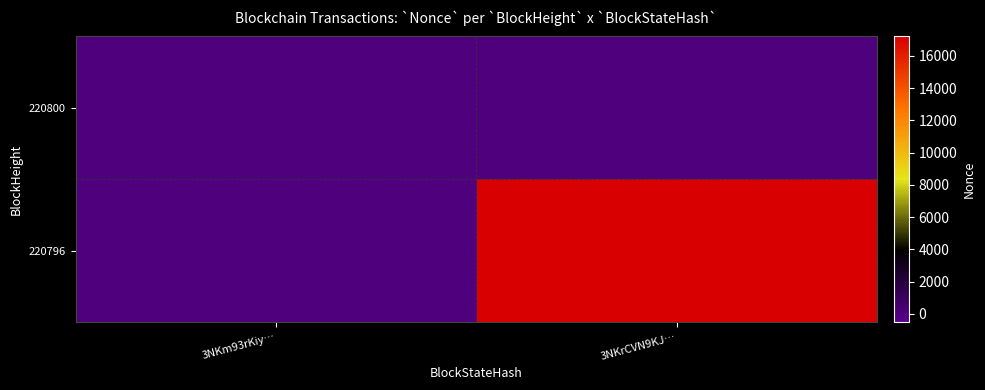

Between 3NKm93rKiy… and 3NKrCVN9KJ…, which series saw the biggest shift?

220796